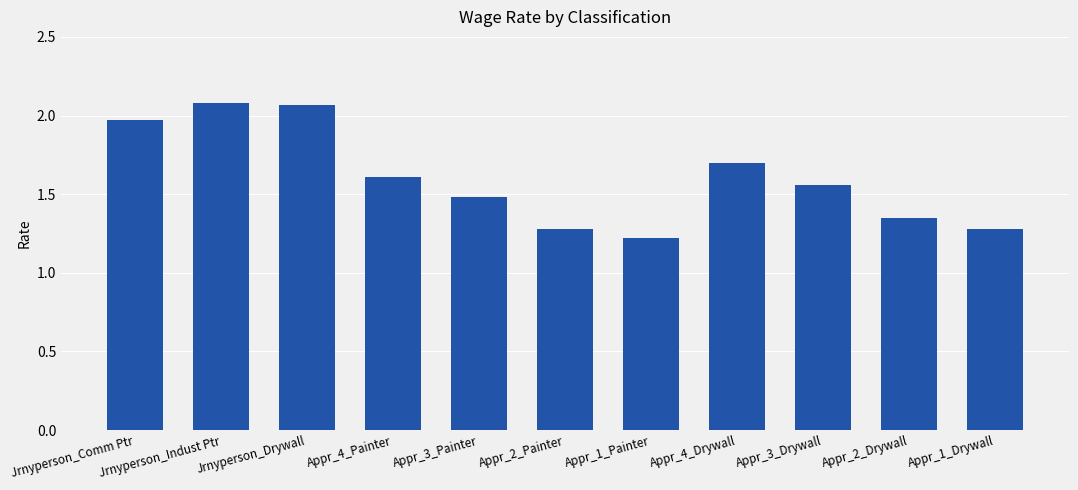

What is the difference between the maximum and minimum values?

0.9